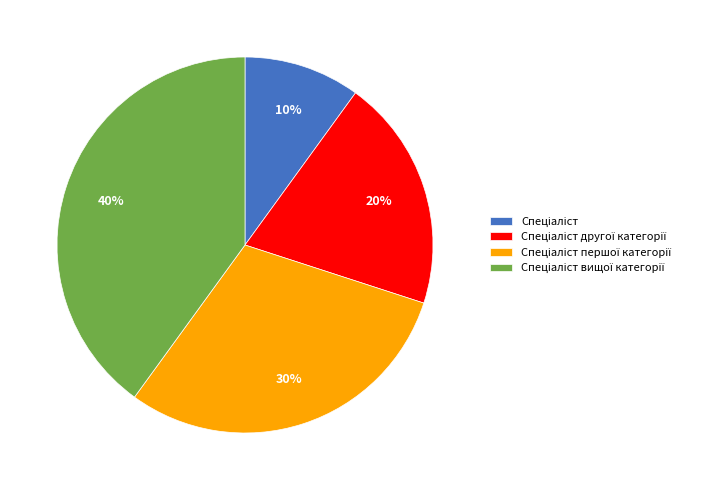

To the nearest percent, what is the difference between the largest and smallest slice percentages?

30%